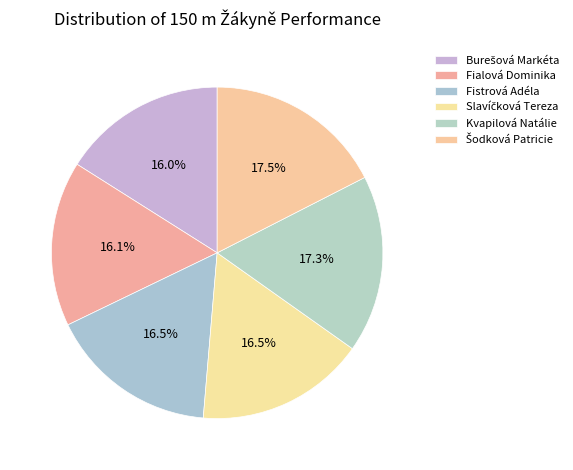

What percentage is the Slavíčková Tereza slice, to the nearest percent?

17%